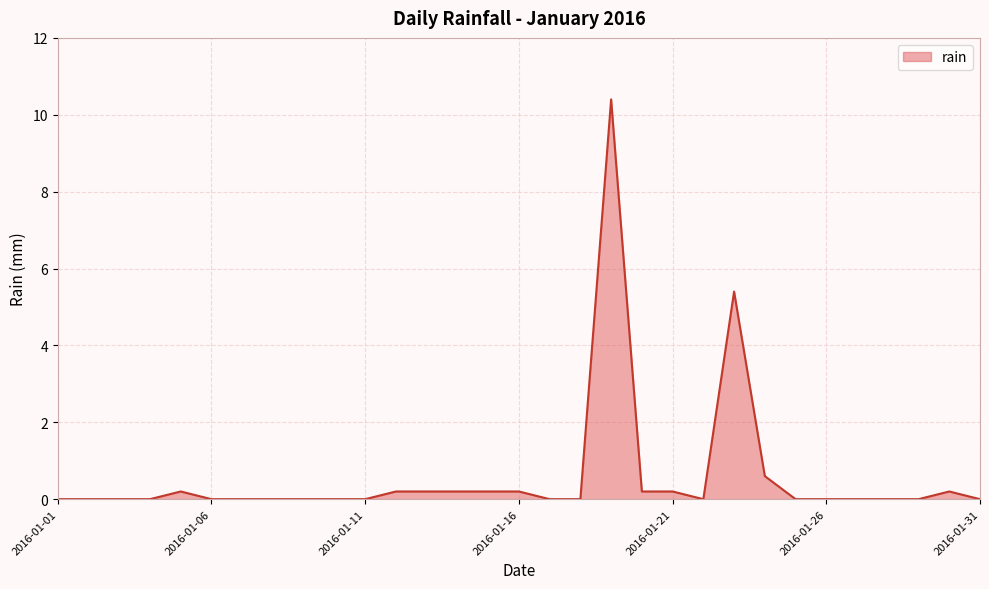

What is the maximum value shown in the chart?

10.4